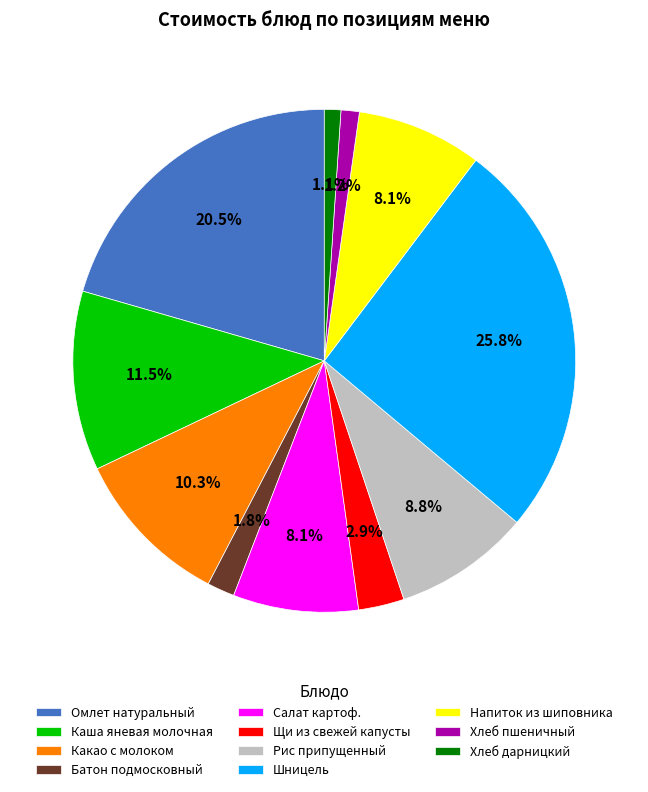

How many segments does this pie chart have?

11